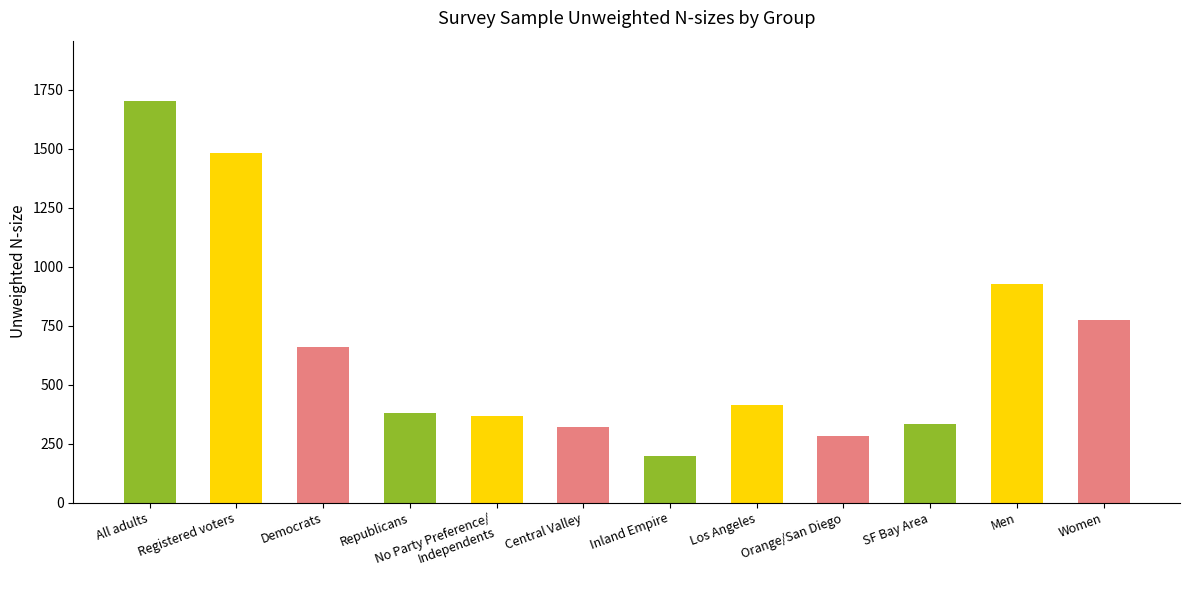

What is the average value?

653